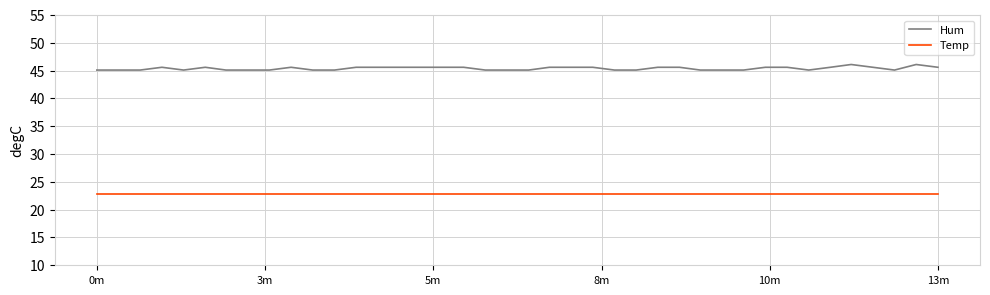

Which series has the largest total across all categories?

Hum